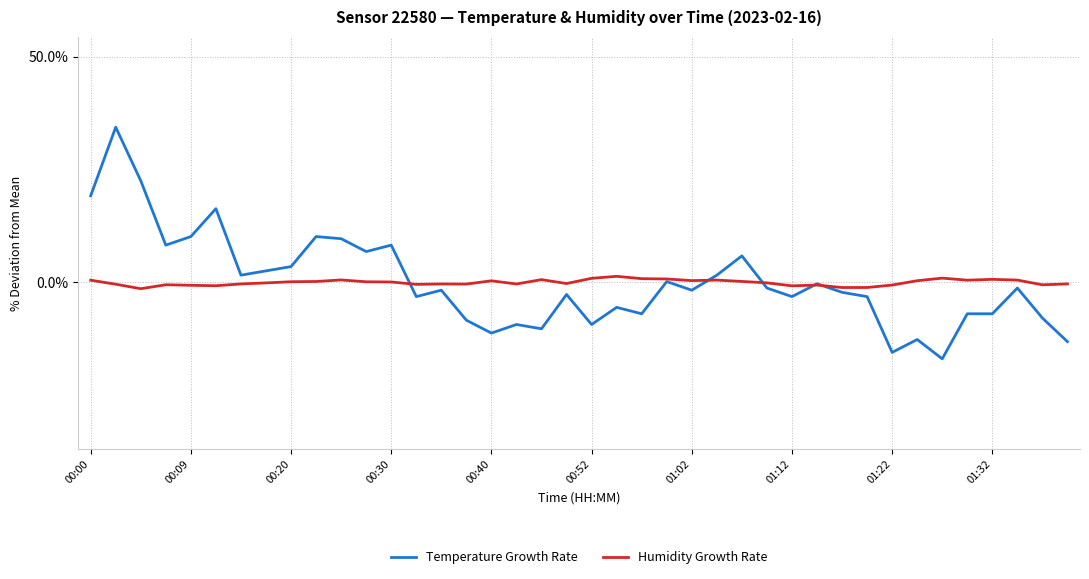

Which series has the largest range (max minus min)?

Temperature Growth Rate